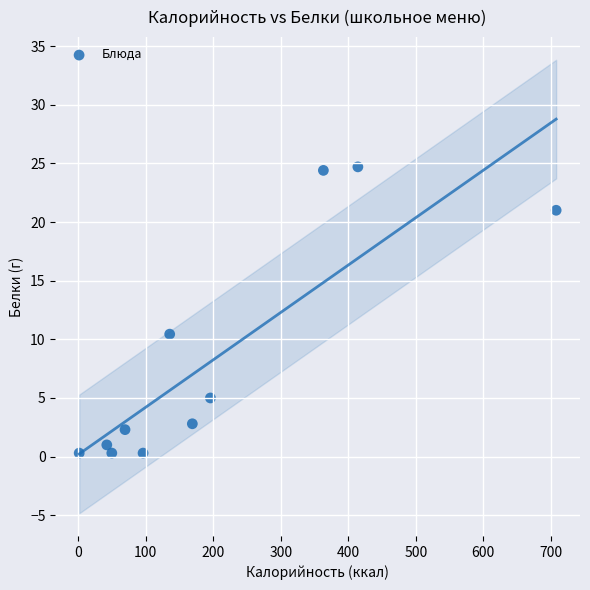

What is the average X value?

204.0